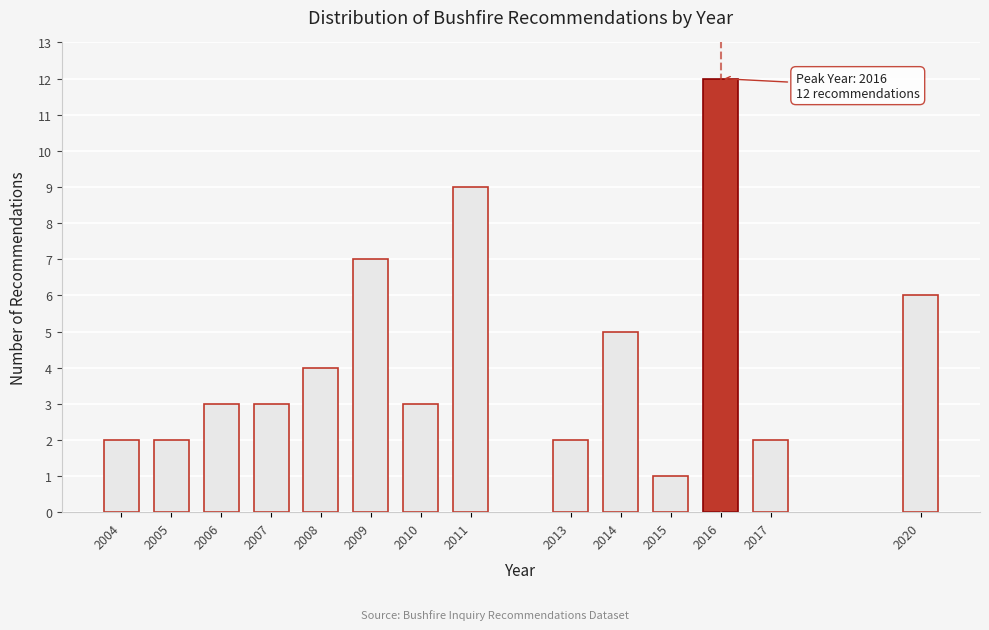

Reading left to right, extract all data points from this chart.

2004=2	2005=2	2006=3	2007=3	2008=4	2009=7	2010=3	2011=9	2013=2	2014=5	2015=1	2016=12	2017=2	2020=6